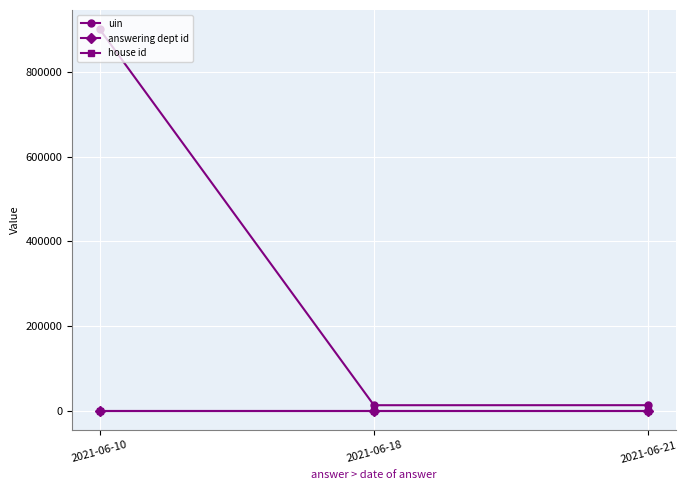

What is the difference between the maximum and minimum values in the uin series?

886777